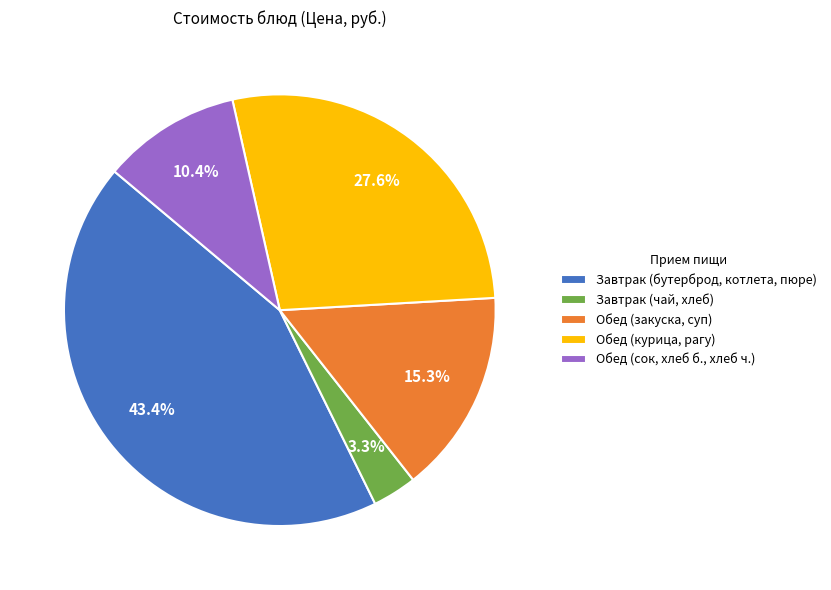

How many segments does this pie chart have?

5